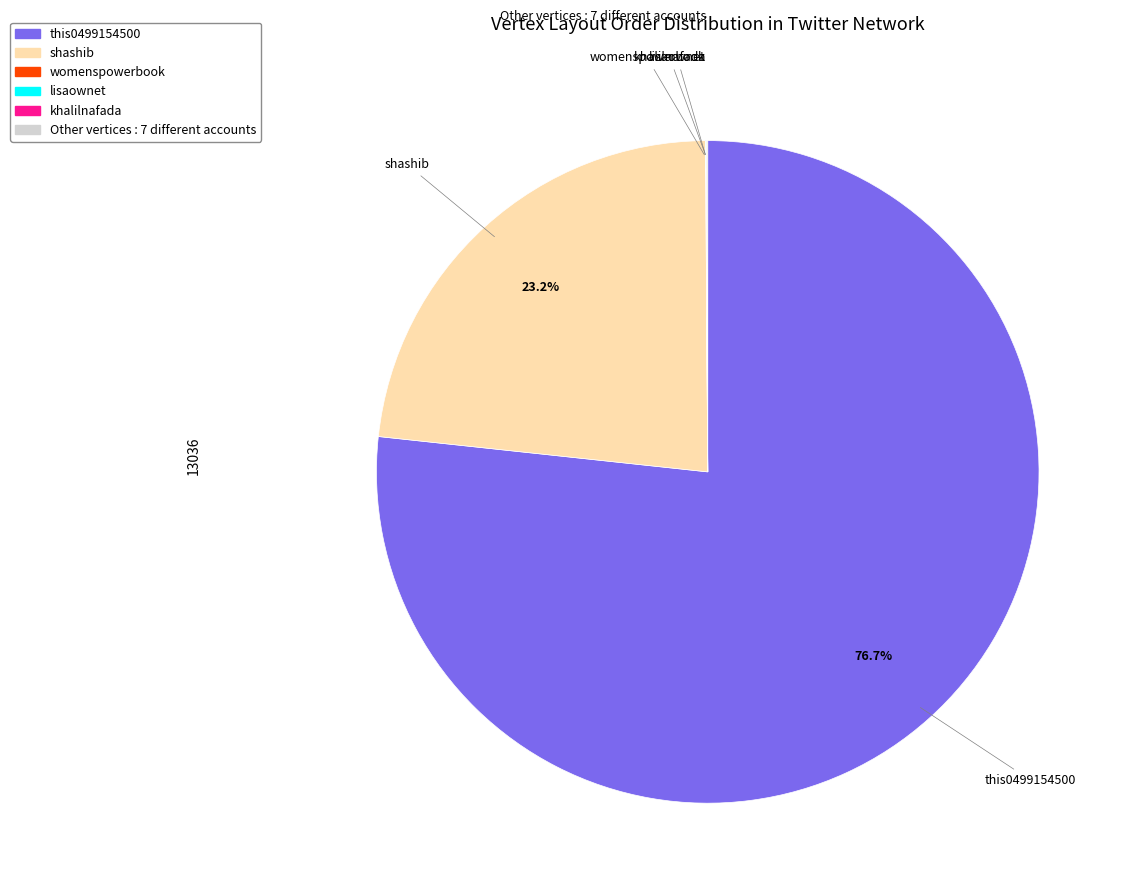

Does any single category account for the majority?

Yes